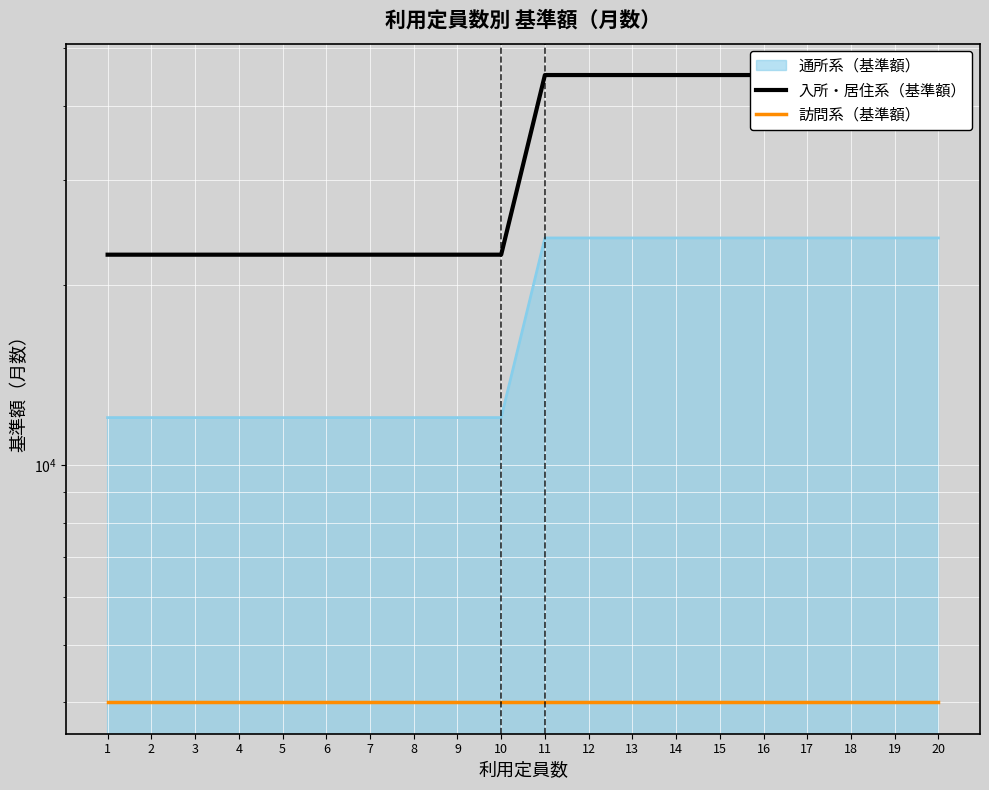

What is the average value of the 訪問系（基準額） series?

4000